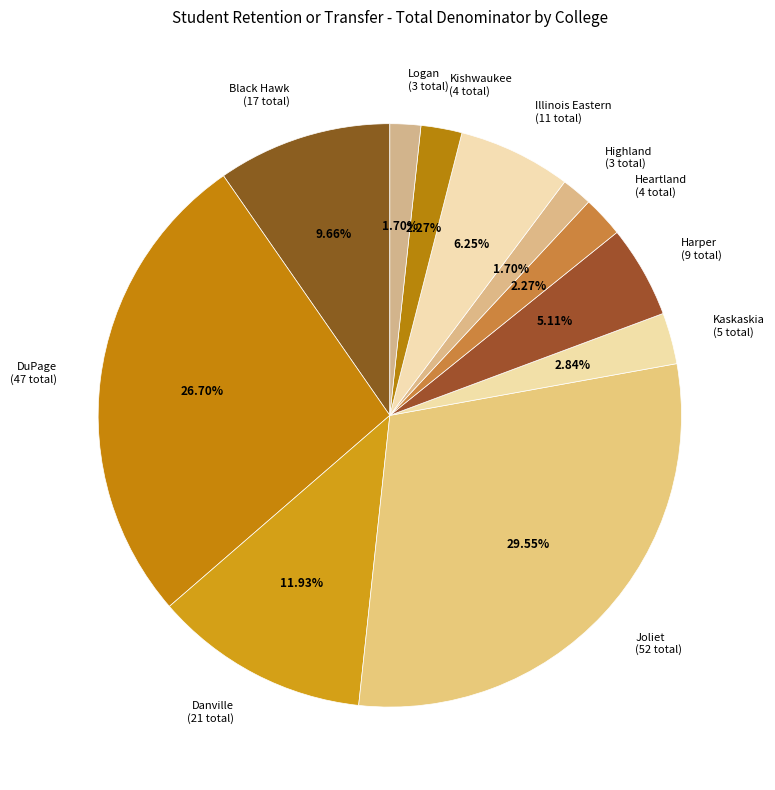

Between Black Hawk (17 total) and DuPage (47 total), which is larger?

DuPage (47 total)